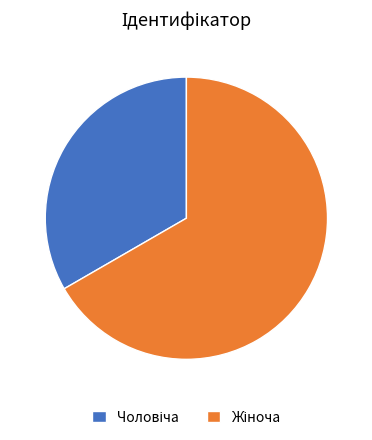

Is there a majority slice in this chart?

Yes